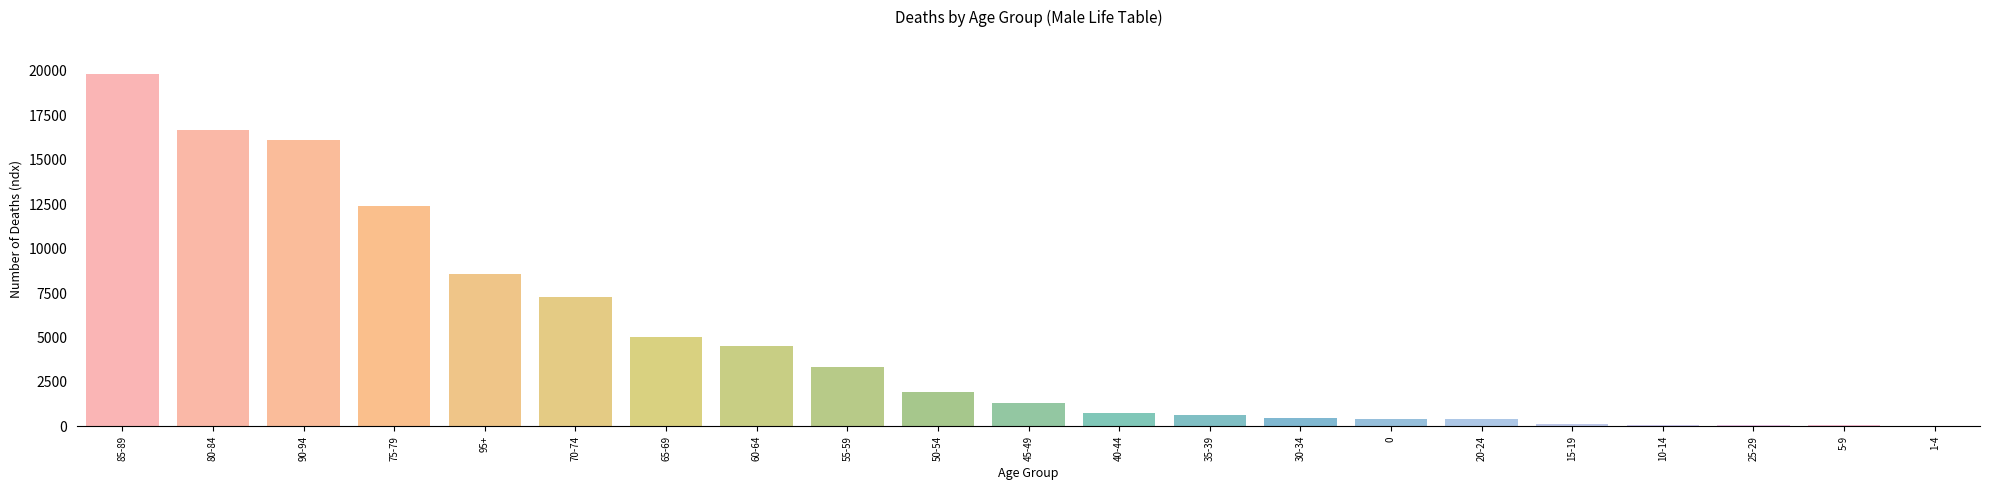

At which category does the chart reach its peak across all series?

85-89